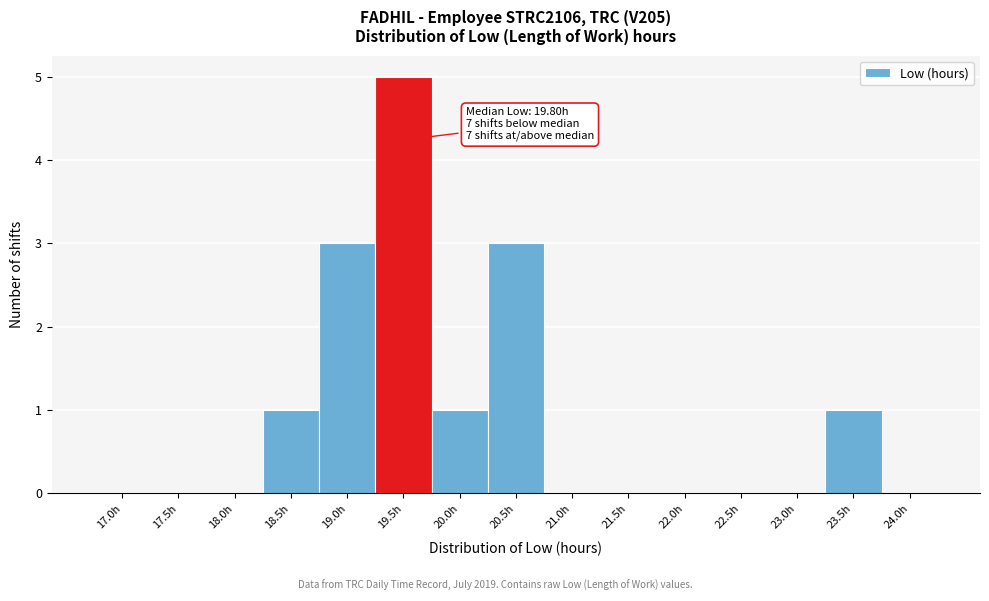

Reading right to left, extract all data points from this chart.

24.0h=0	23.5h=1	23.0h=0	22.5h=0	22.0h=0	21.5h=0	21.0h=0	20.5h=3	20.0h=1	19.5h=5	19.0h=3	18.5h=1	18.0h=0	17.5h=0	17.0h=0